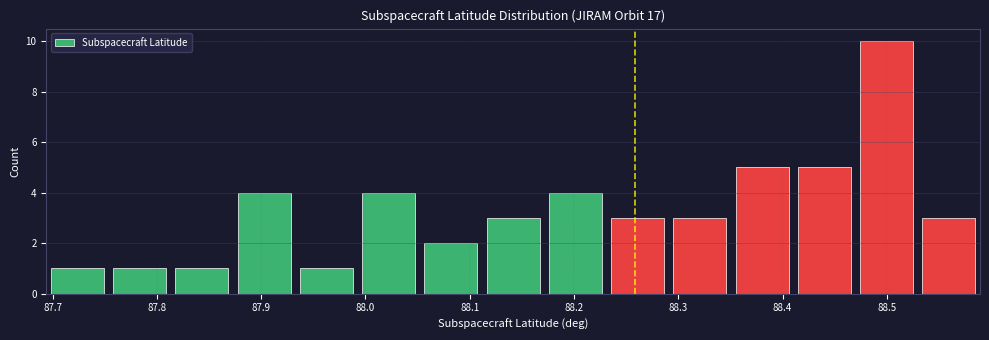

Reading left to right, list every bar in this chart as the range it spans on the x-axis followed by its height. Neither the bar edges nor the heights are printed on the chart, so give them approximately, as read against the axes.

87.69 to 87.75: 1
87.75 to 87.81: 1
87.81 to 87.87: 1
87.87 to 87.93: 4
87.93 to 87.99: 1
87.99 to 88.05: 4
88.05 to 88.11: 2
88.11 to 88.17: 3
88.17 to 88.23: 4
88.23 to 88.29: 3
88.29 to 88.35: 3
88.35 to 88.41: 5
88.41 to 88.47: 5
88.47 to 88.53: 10
88.53 to 88.59: 3